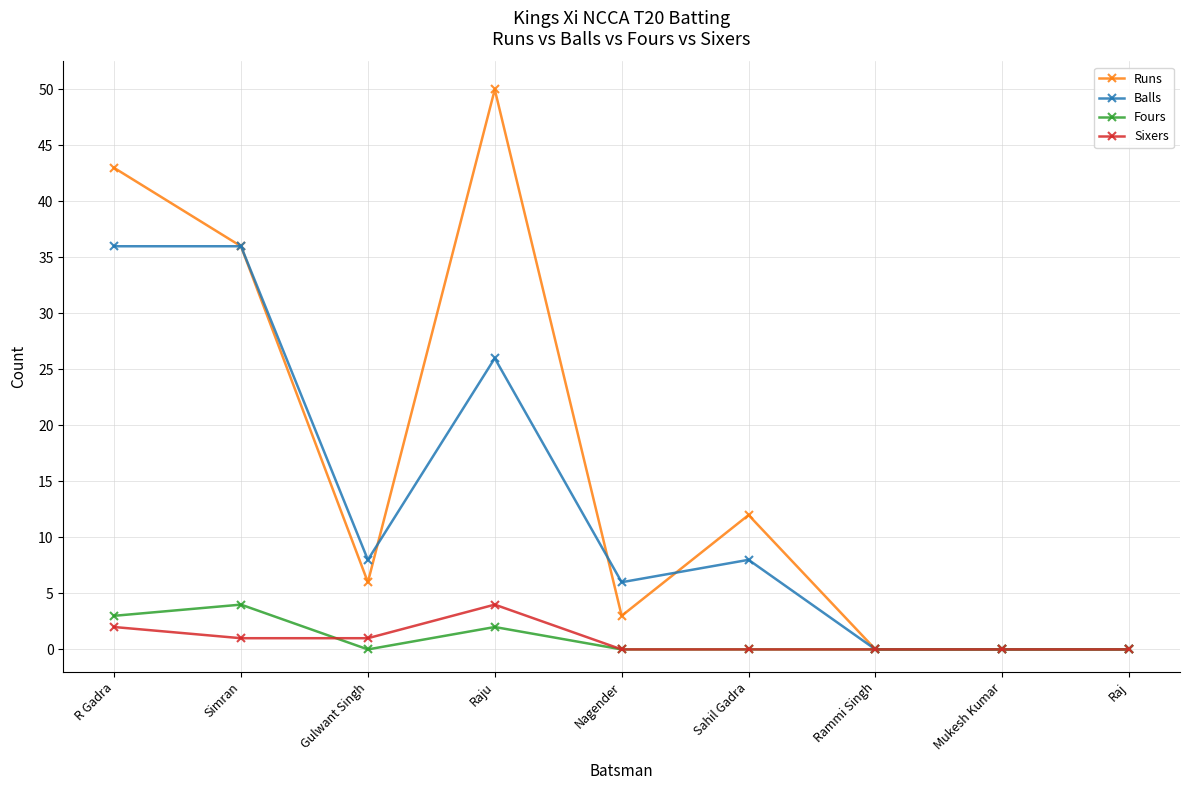

What is the sum of all Sixers values?

8